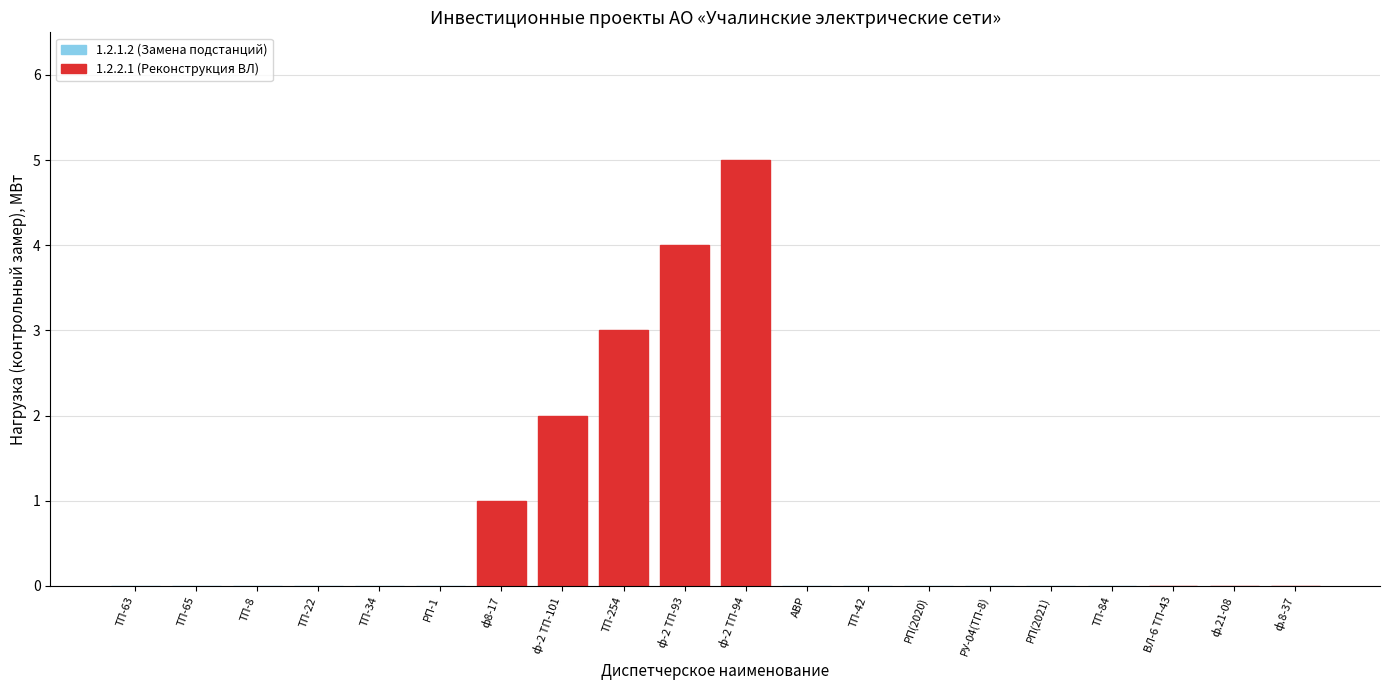

What is the sum of the values at ф.21-08 and ТП-254?

3